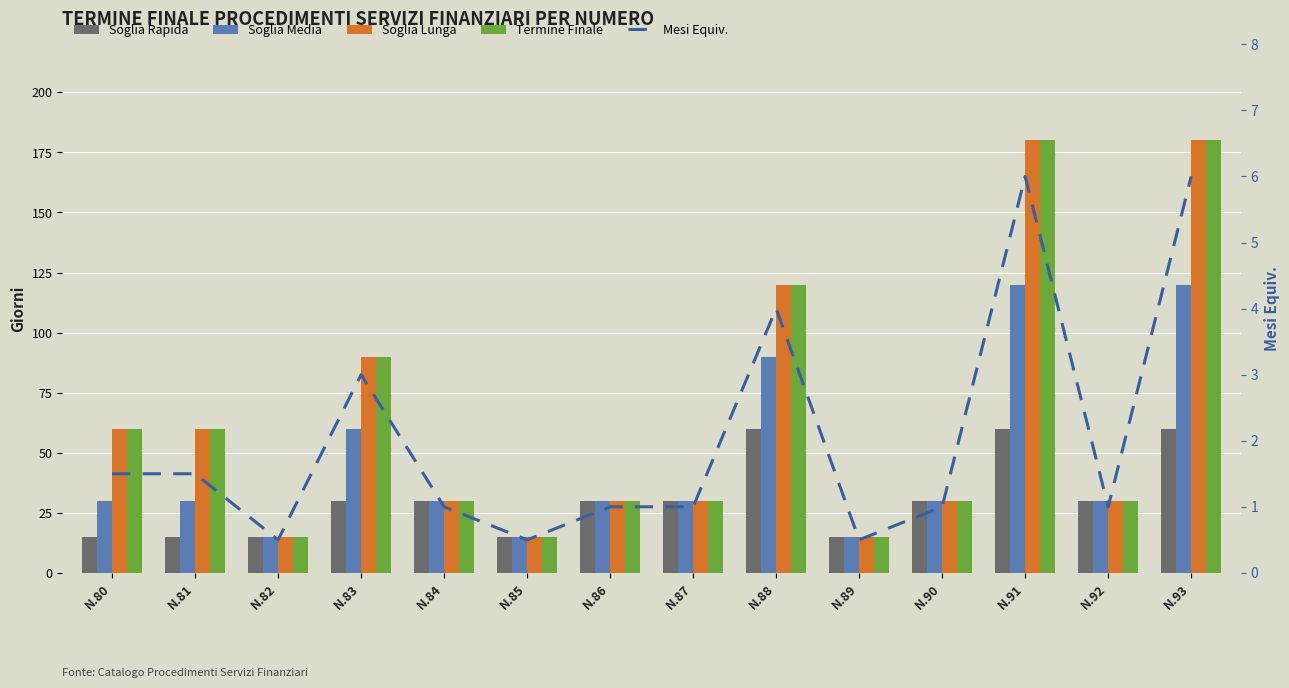

Rank the series by their maximum value, from highest to lowest.

Soglia Lunga, Termine Finale, Soglia Media, Soglia Rapida, Mesi Equiv.